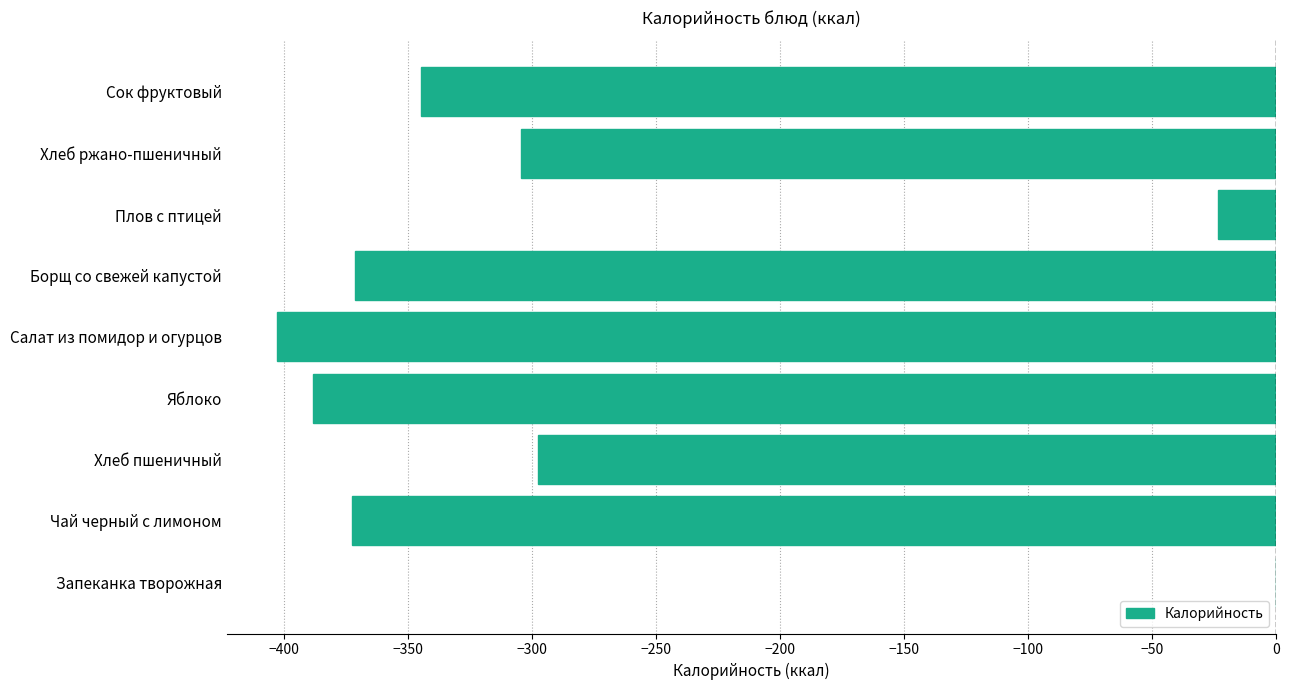

Are the bars horizontal?

Yes